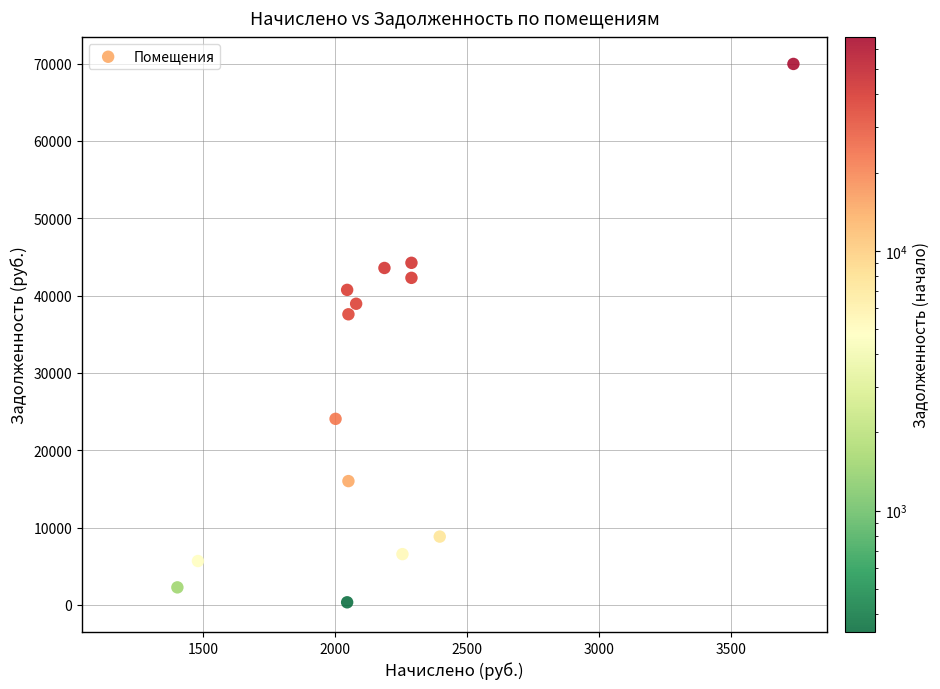

What Y value in the scatter plot is closest to 34982?

37589.2